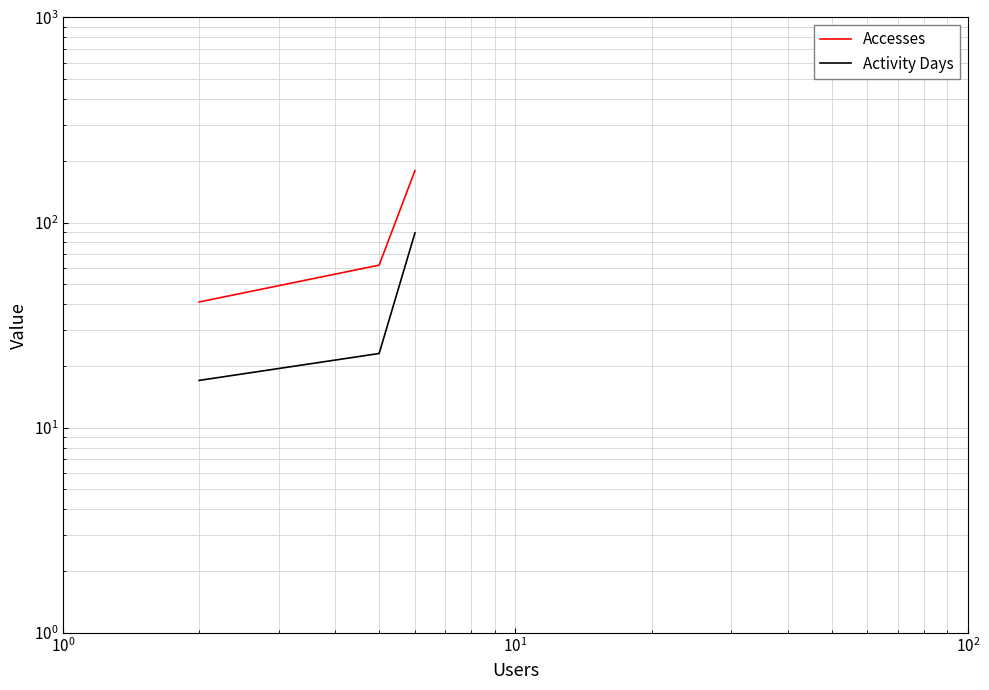

Which series has the largest range (max minus min)?

Accesses